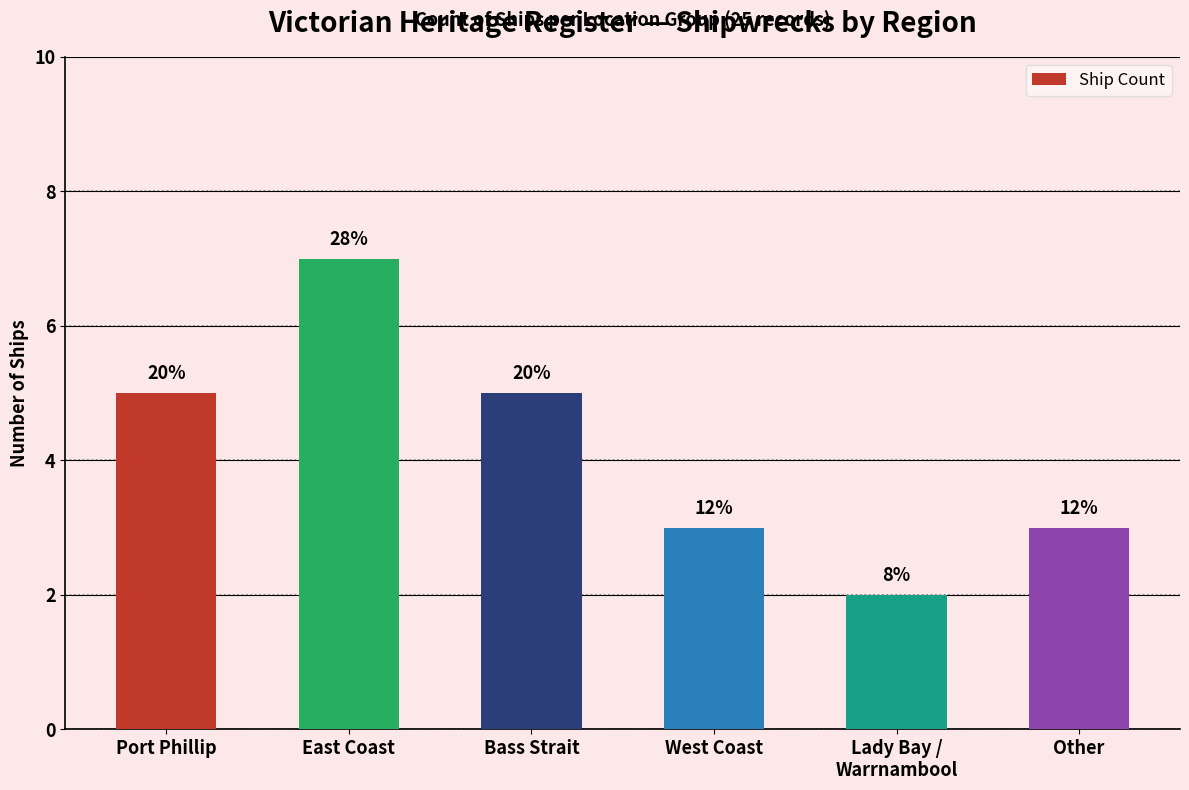

How many bars are there in total?

6